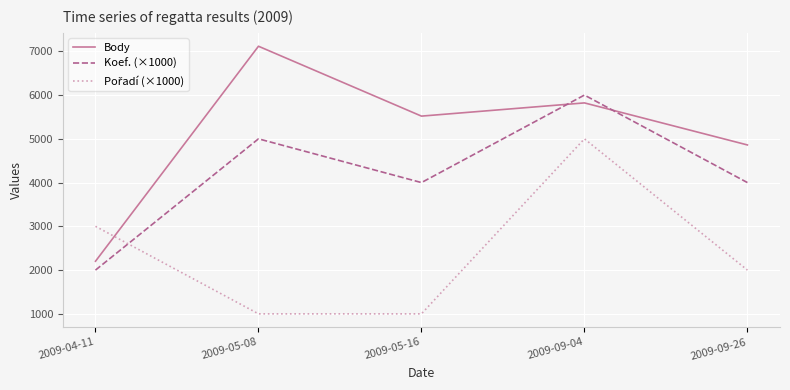

What is the sum of the Koef. (×1000) values at 2009-04-11 and 2009-09-04?

8000